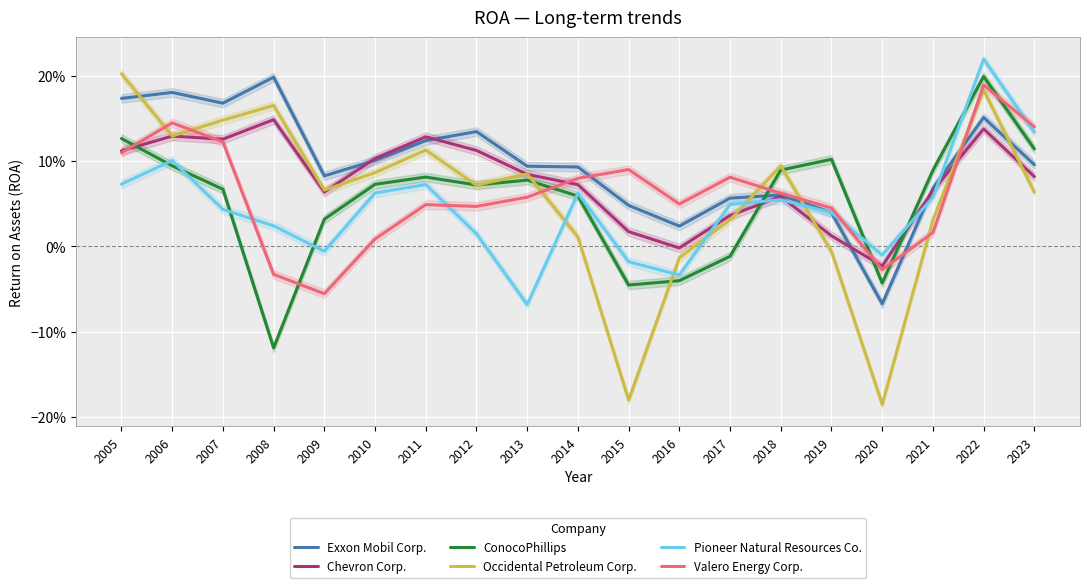

What is the highest value of the Occidental Petroleum Corp. series?

0.2